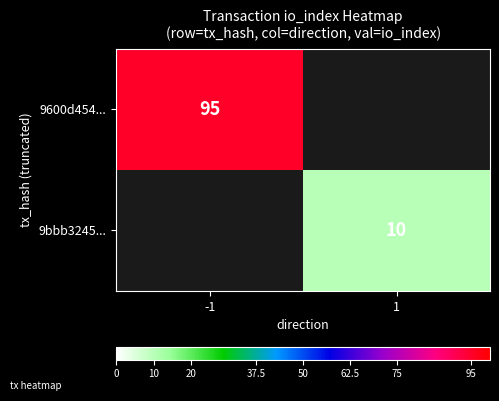

True or false: 9bbb3245... has a value of 17 at 1.

False